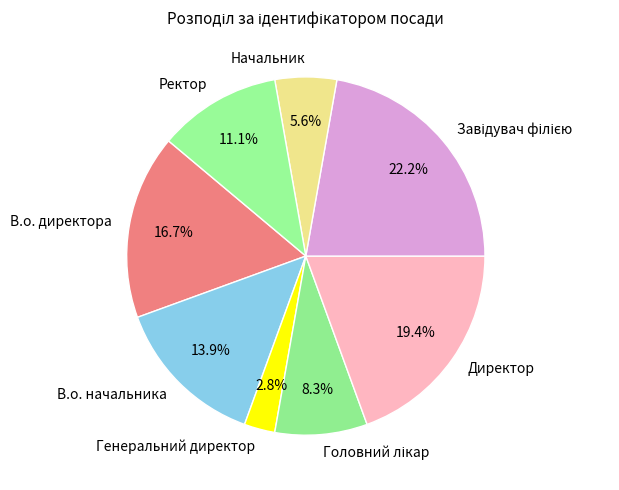

To the nearest percent, what is the combined percentage of Генеральний директор and Директор?

22%